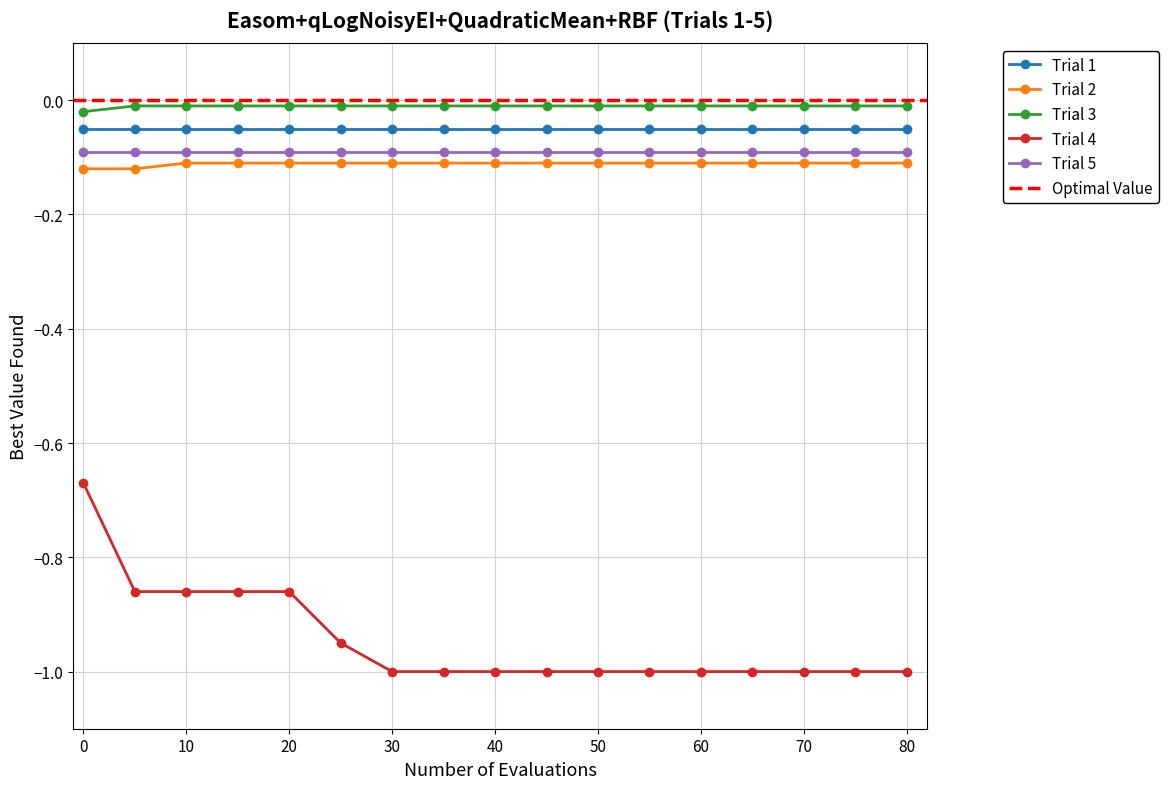

The value of Trial 2 at 60 is -0.1. True or false?

True